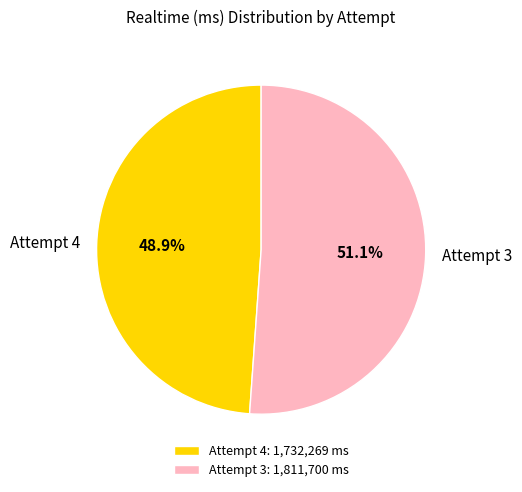

True or false: Attempt 4 accounts for 60% of the total.

False